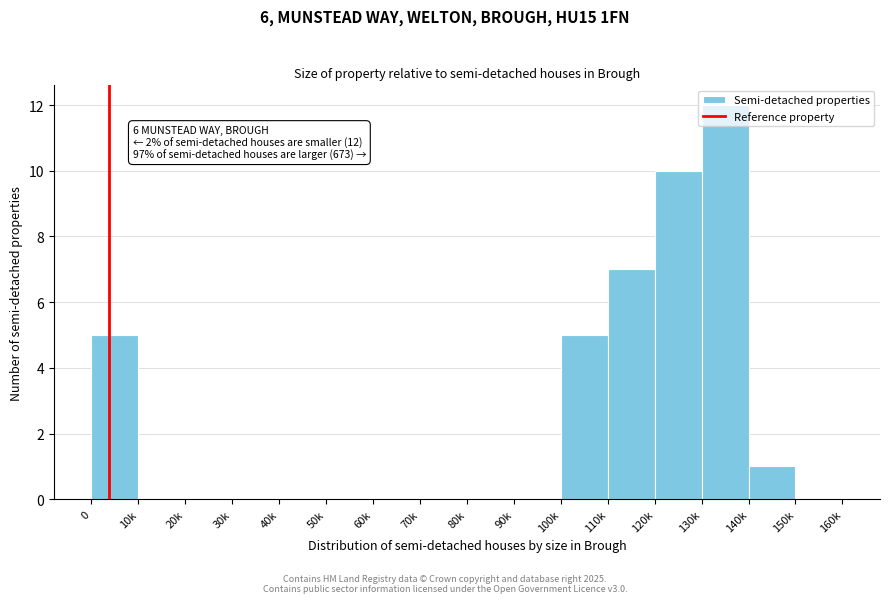

At which category does the chart reach its peak across all series?

130k